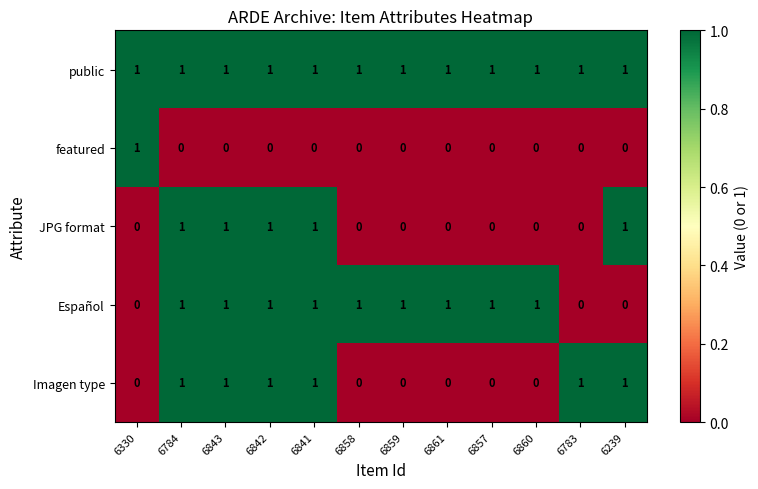

What is the sum of all Imagen type values?

6